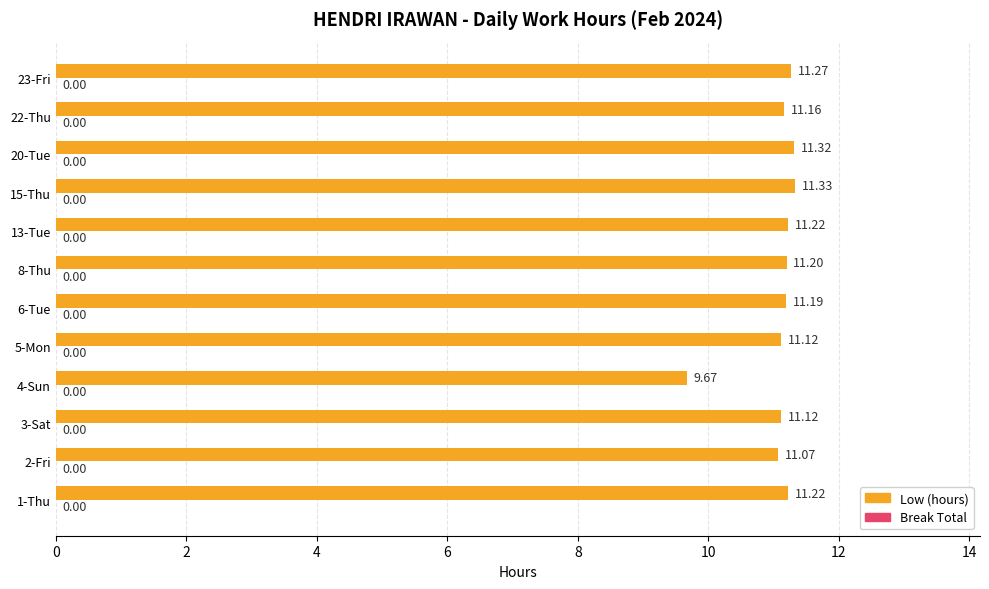

Between 23-Fri and 8-Thu, which is larger?

23-Fri